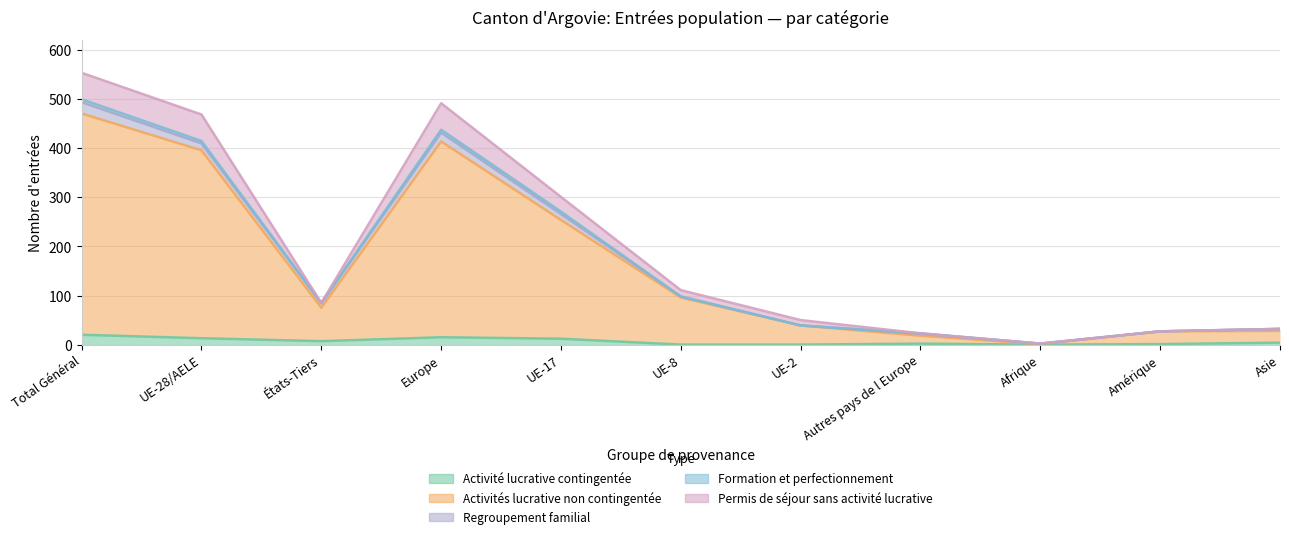

Is it true that Activités lucrative non contingentée equals 191 at Total Général?

False